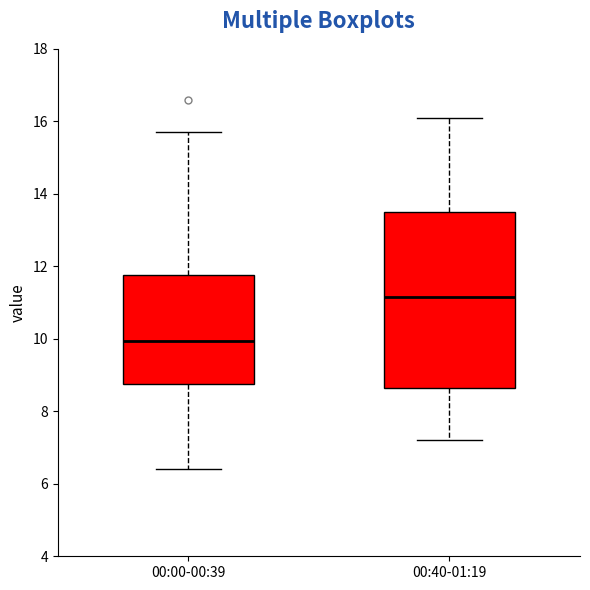

Comparing the boxes themselves (not the whiskers), which one is the tallest?

00:40-01:19